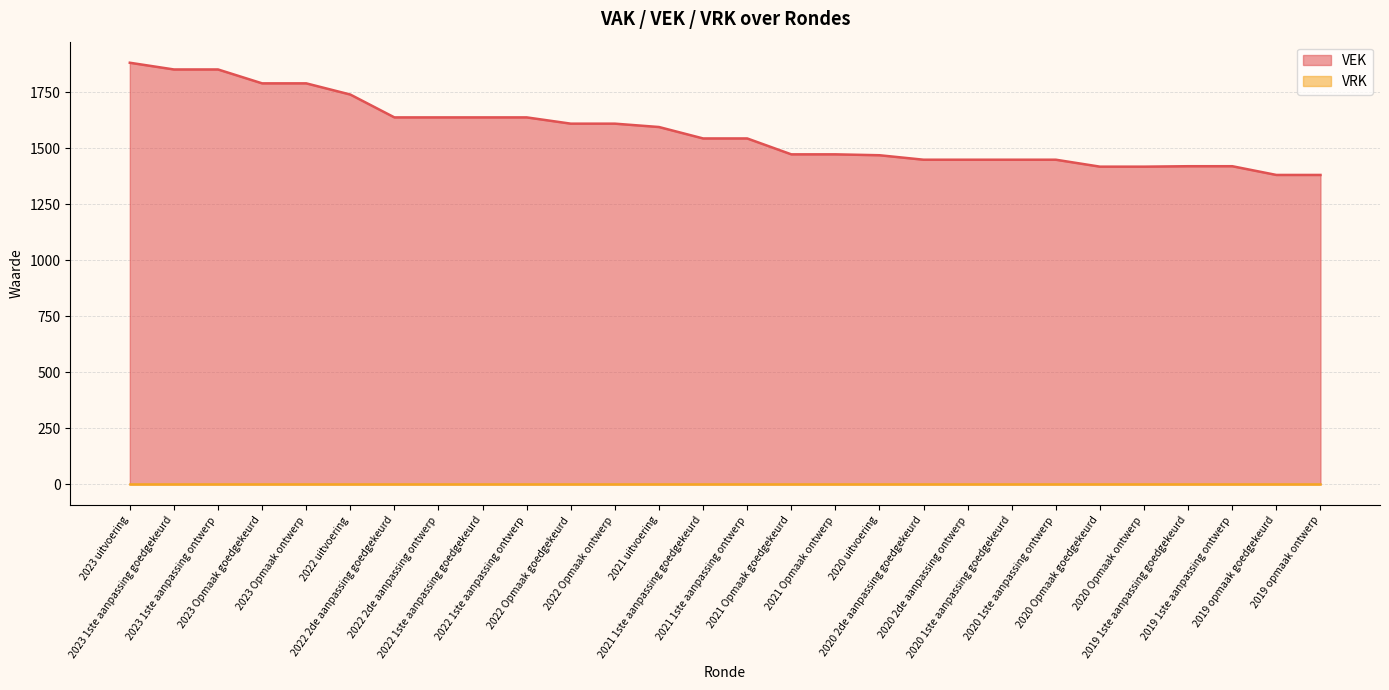

What is the label of the 19th point from the left?

2020 2de aanpassing goedgekeurd